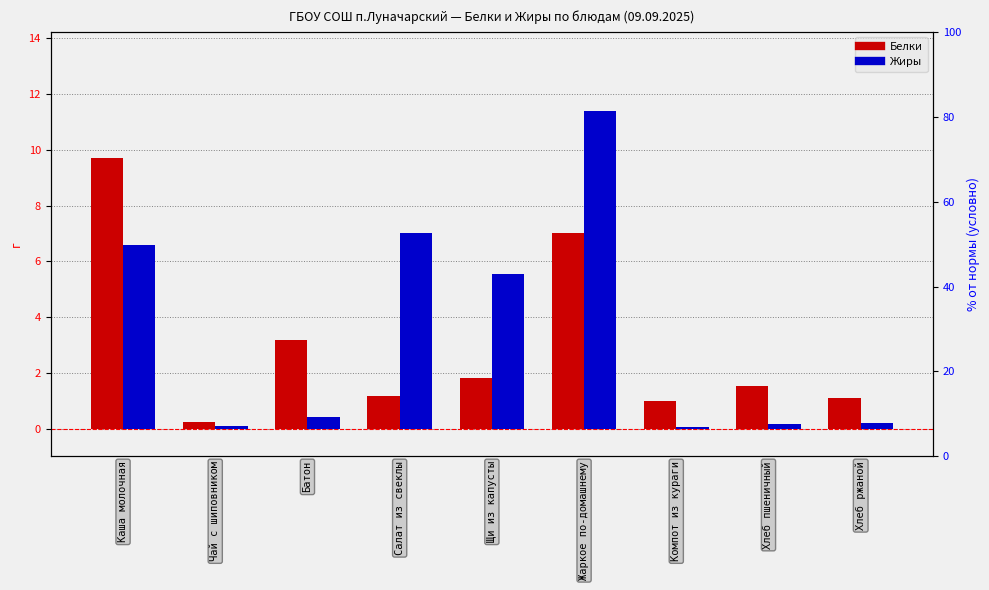

Read the Белки value at Каша молочная.

9.7